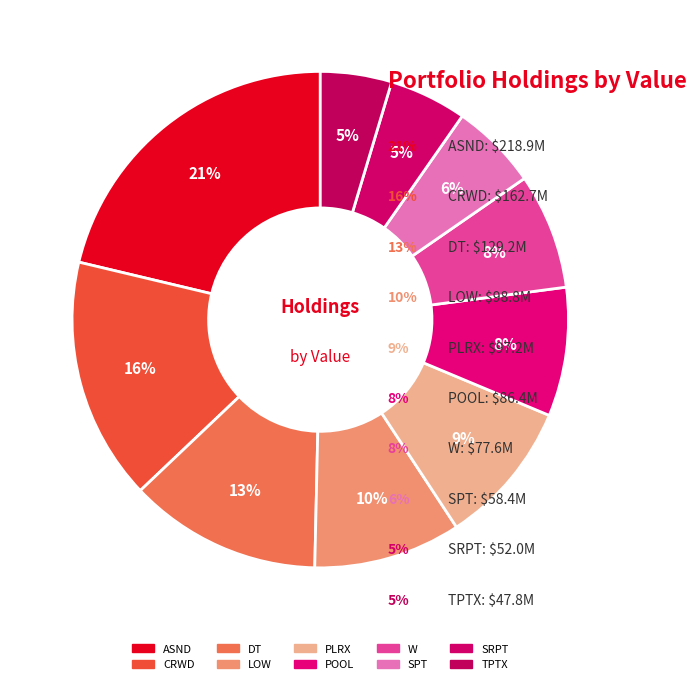

To the nearest percent, what is the difference between the SRPT and PLRX slice percentages?

4%